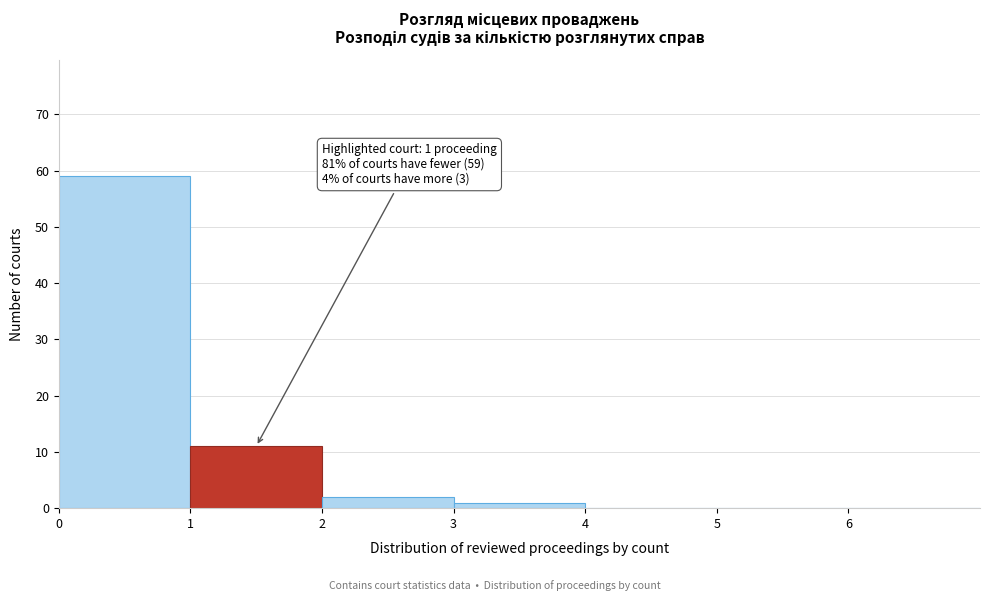

Which range on the x-axis has the tallest bar?

0 to 1